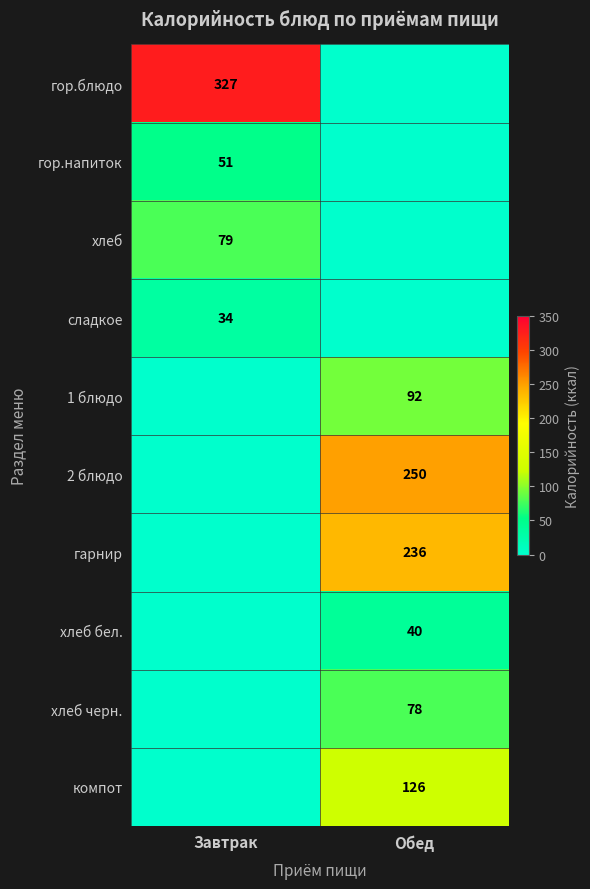

Is the value of сладкое at Завтрак greater than the value of гор.напиток at Завтрак?

No